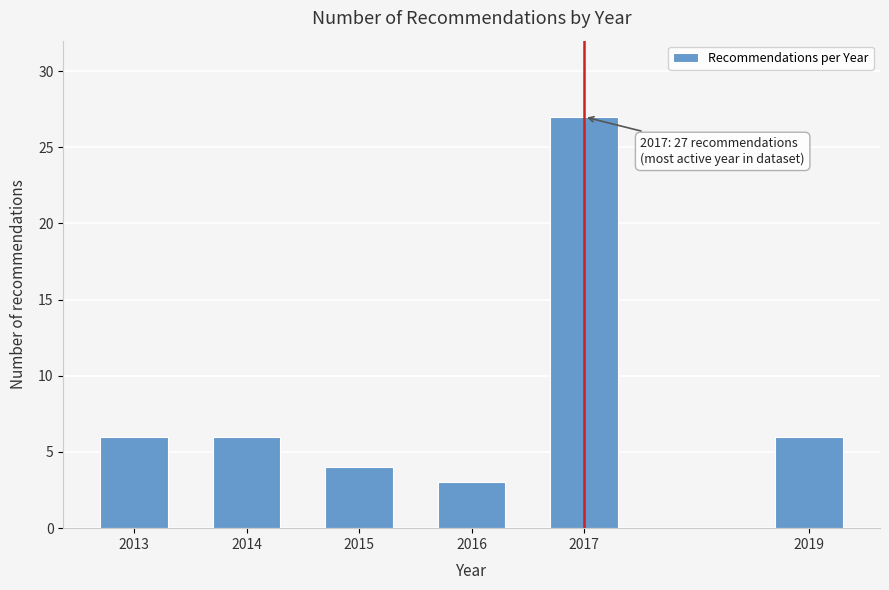

Reading left to right, extract all data points from this chart.

6	6	4	3	27	6